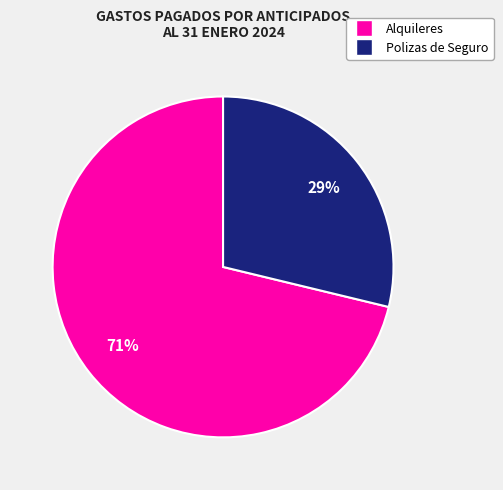

Is there any slice that represents more than half of the pie?

Yes